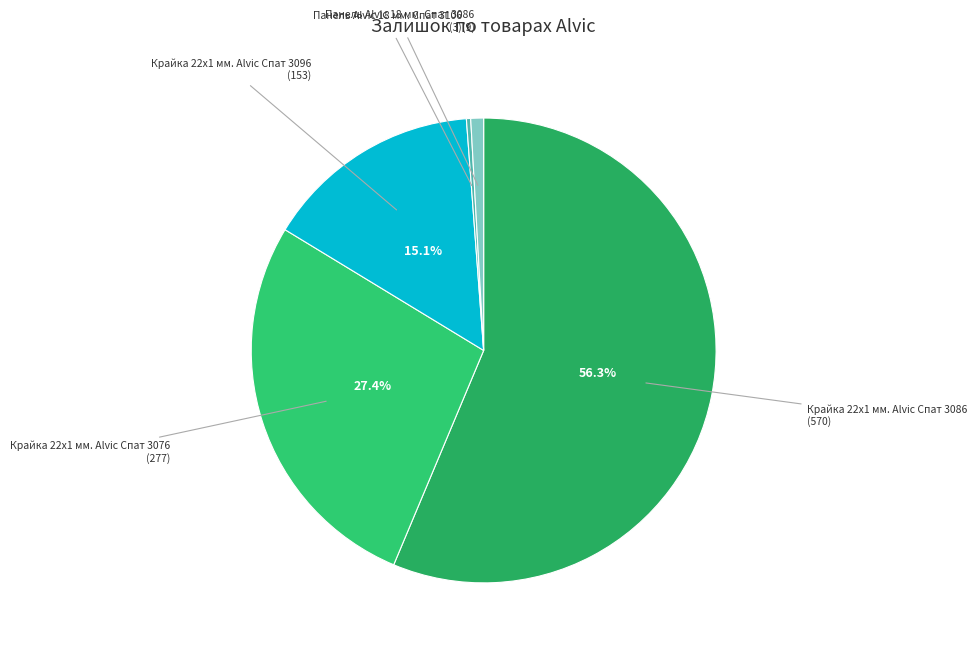

What is the largest slice in the pie chart?

Крайка 22x1 мм. Alvic Спат 3086